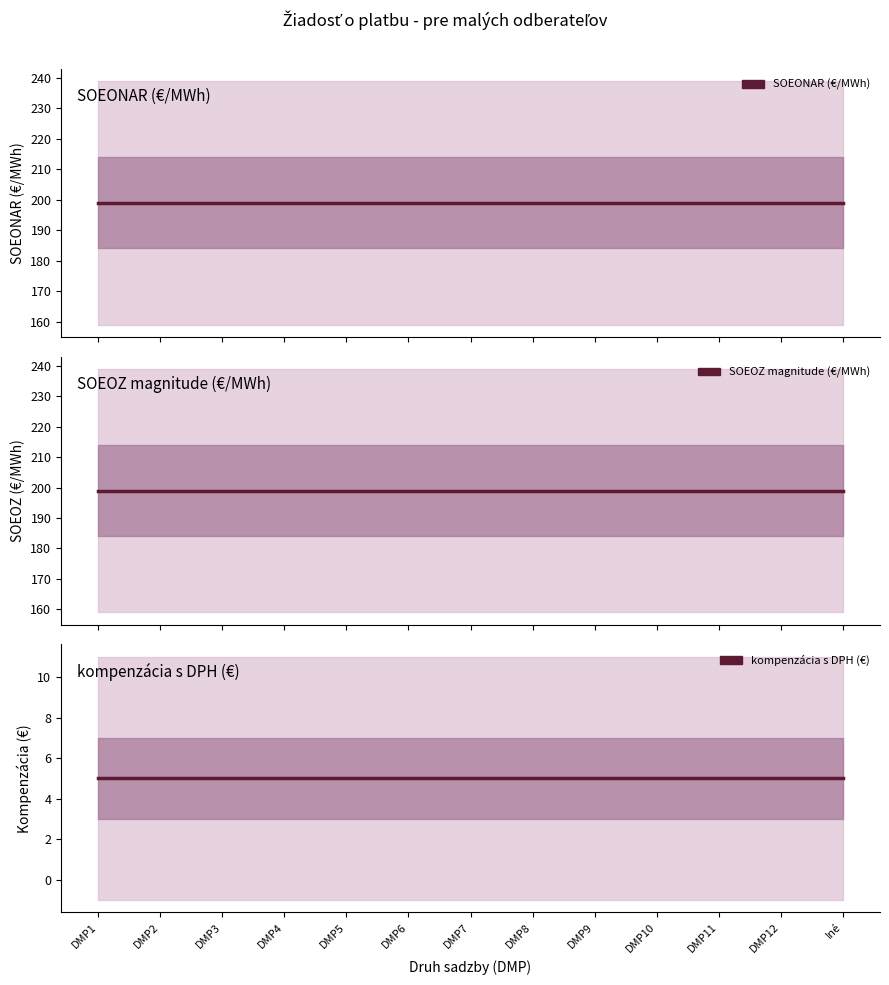

At Iné, list the series in order from largest to smallest.

SOEONAR (€/MWh), SOEOZ magnitude (€/MWh), kompenzácia s DPH (€)